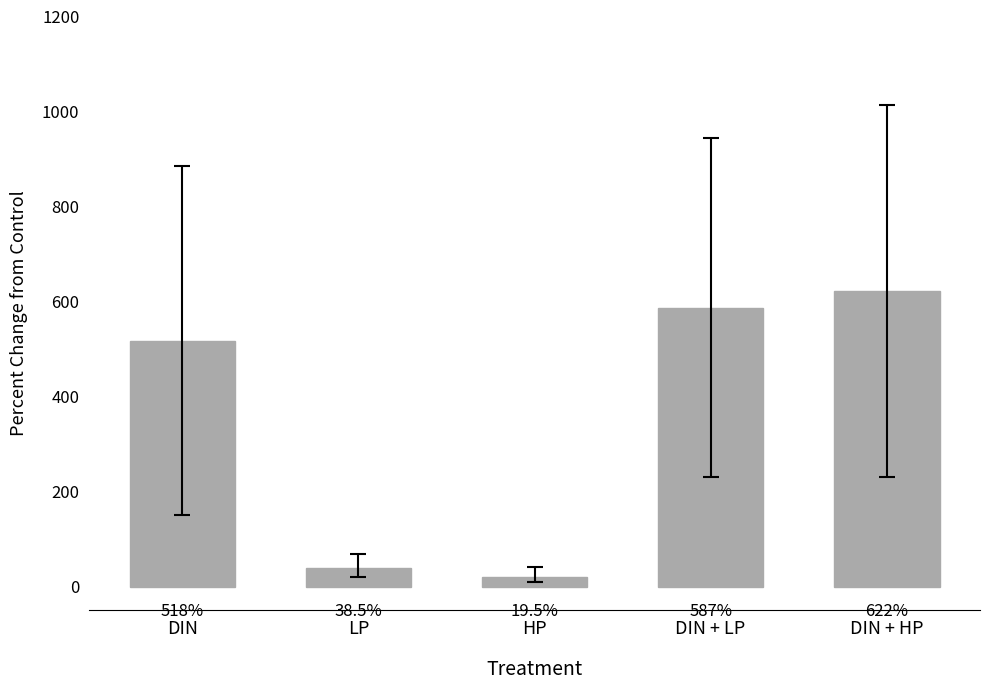

Reading right to left, extract all data points from this chart.

DIN + HP=622.0	DIN + LP=587.0	HP=19.5	LP=38.5	DIN=518.0